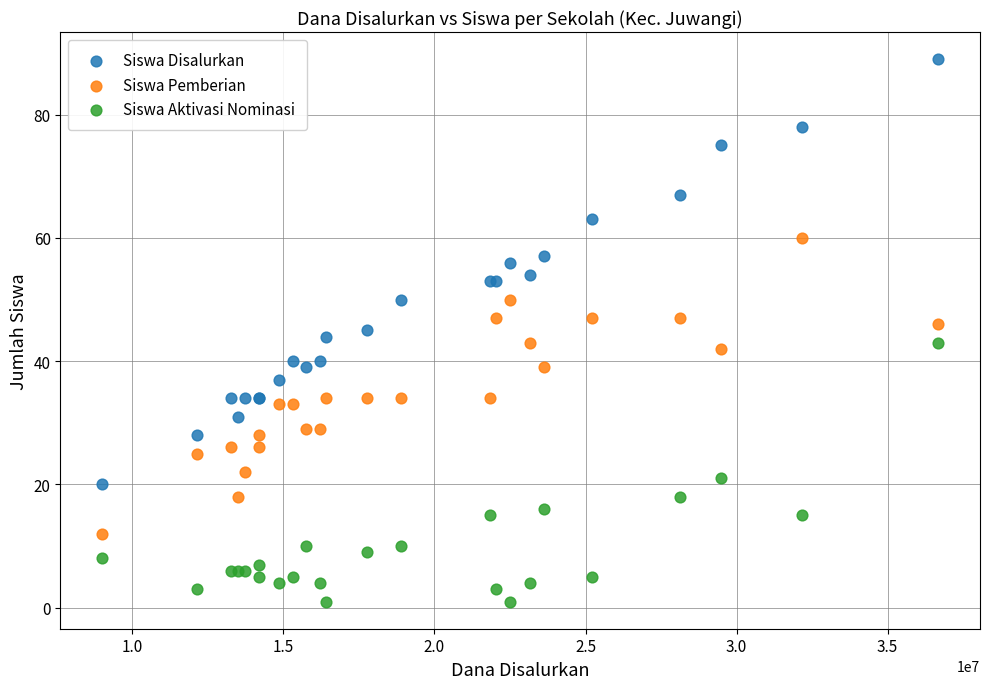

Which series reaches the maximum Y coordinate?

Siswa Disalurkan